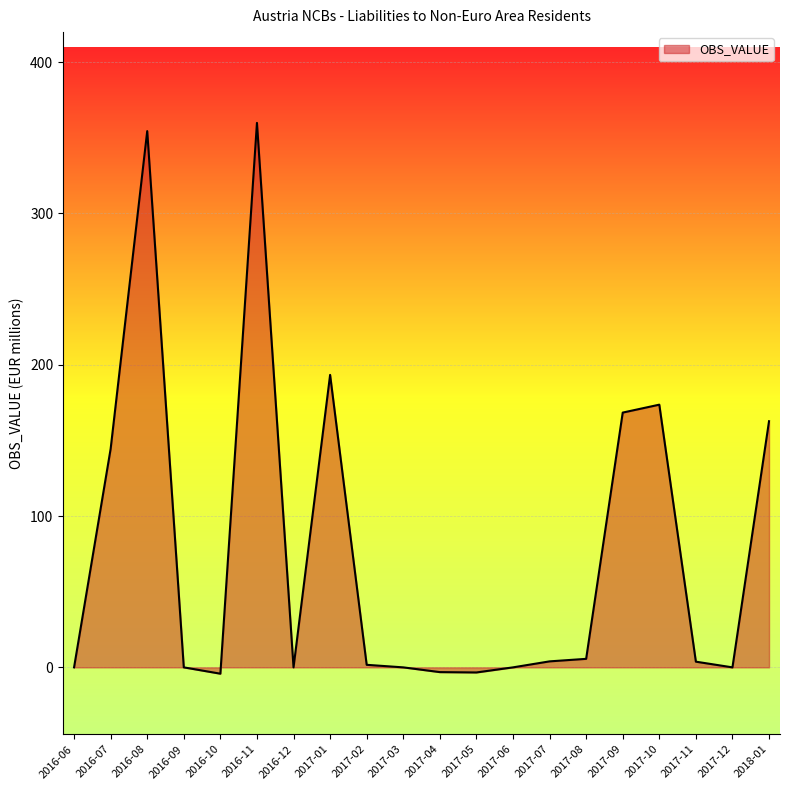

How many distinct data groups are displayed?

1